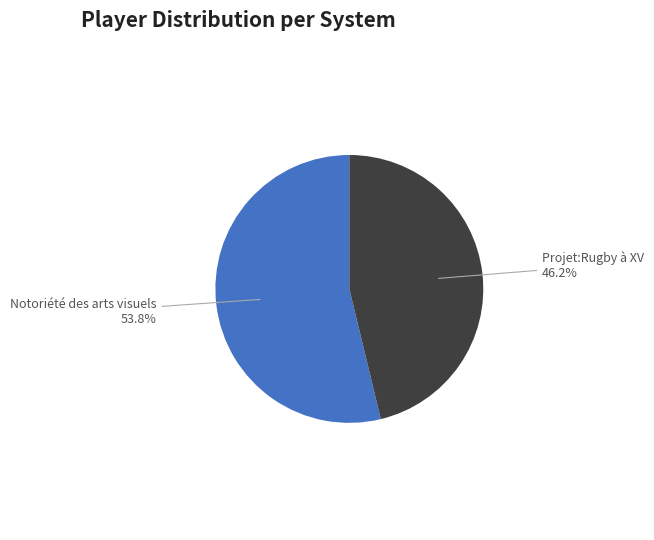

How many segments does this pie chart have?

2